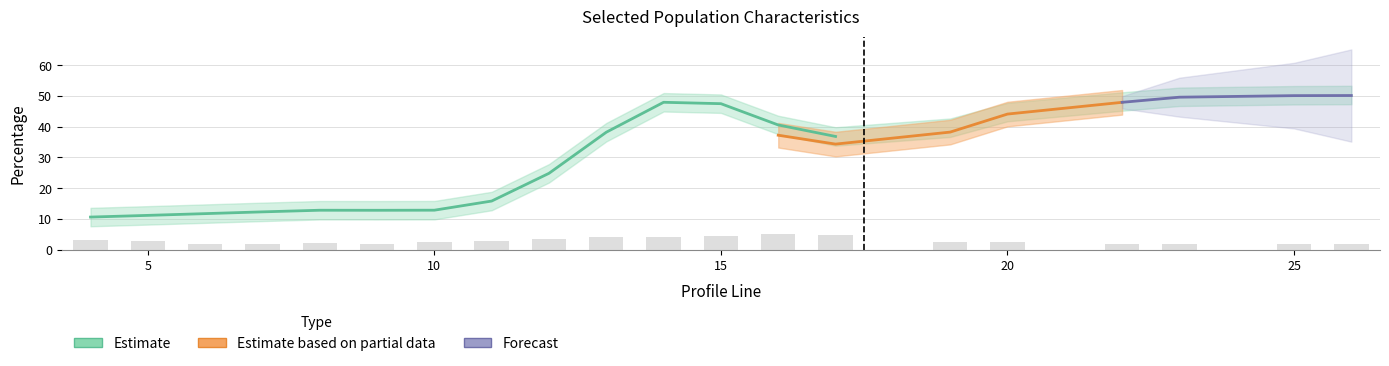

How many groups of bars are there?

20